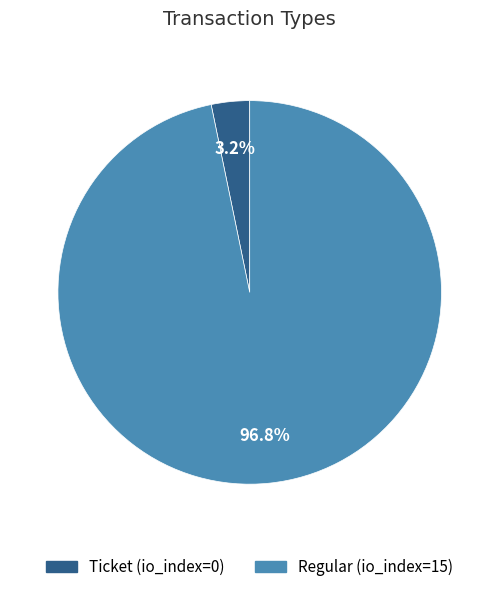

What is the largest slice in the pie chart?

Regular